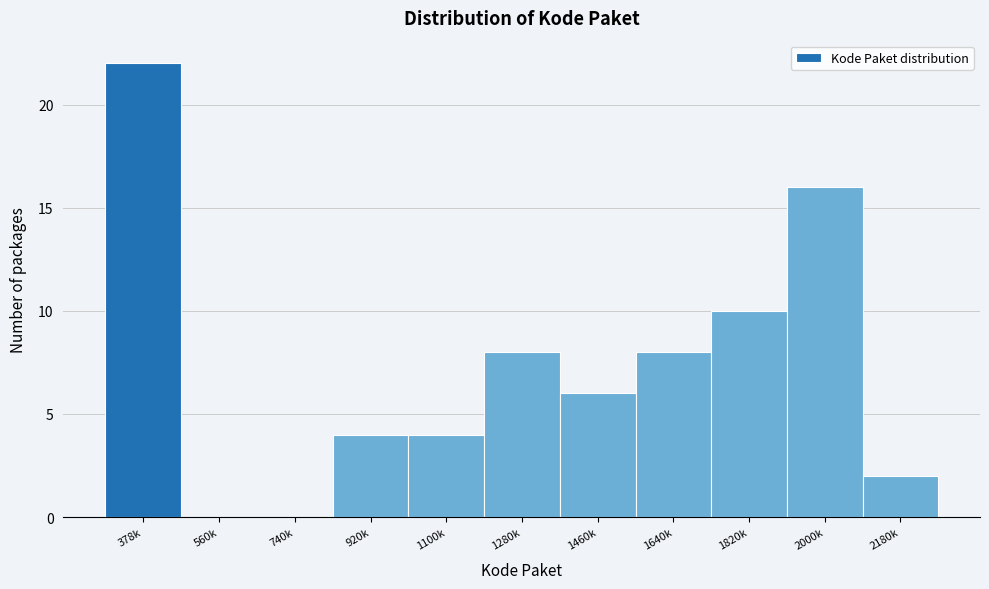

Reading left to right, what are all the values shown in this chart?

378k=22	560k=0	740k=0	920k=4	1100k=4	1280k=8	1460k=6	1640k=8	1820k=10	2000k=16	2180k=2